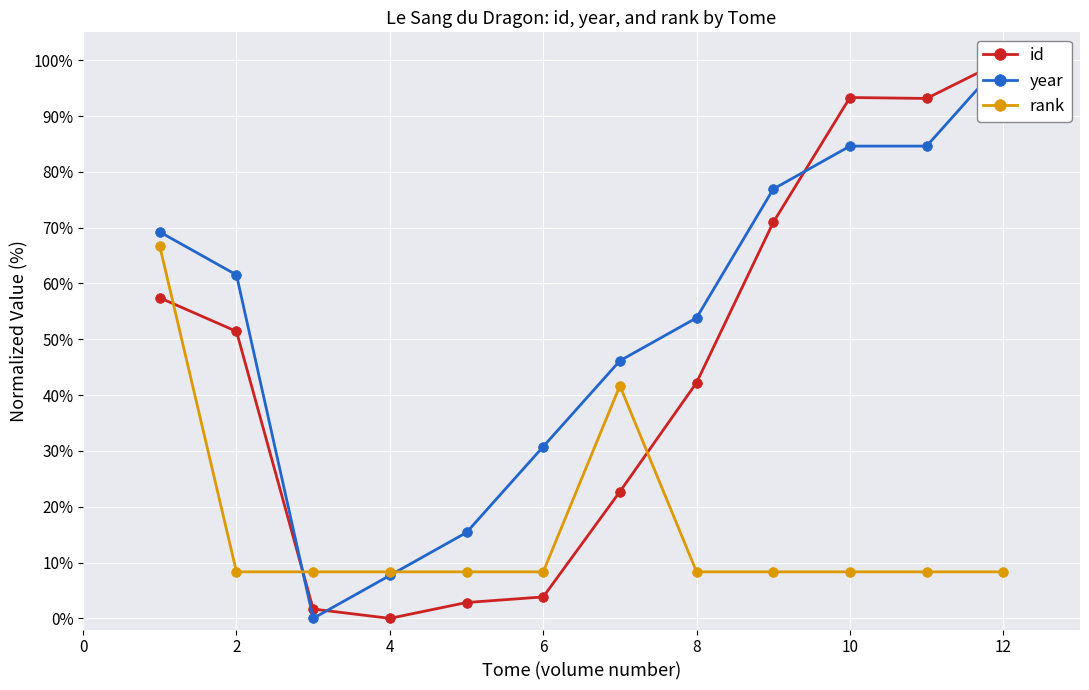

Which series ends up on top after the final intersection of rank and year?

year